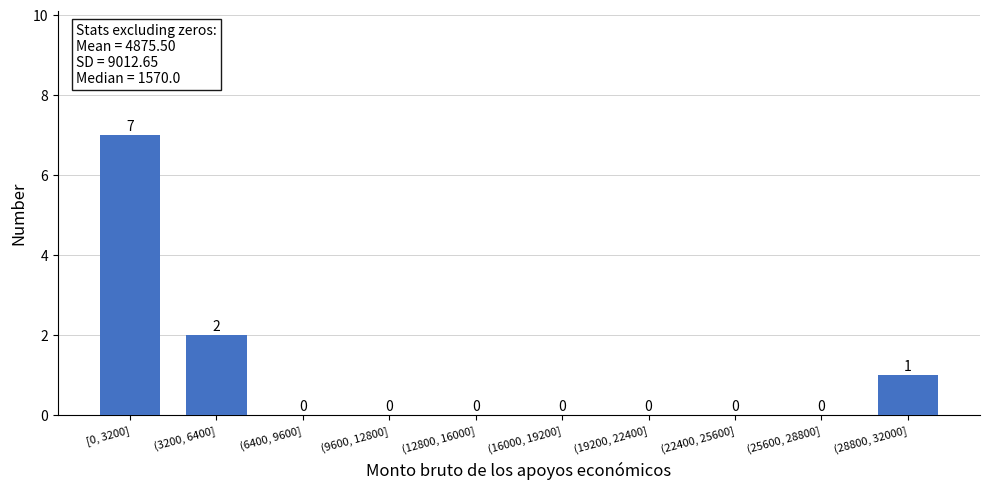

Reading right to left, what are all the values shown in this chart?

(28800, 32000]=1	(25600, 28800]=0	(22400, 25600]=0	(19200, 22400]=0	(16000, 19200]=0	(12800, 16000]=0	(9600, 12800]=0	(6400, 9600]=0	(3200, 6400]=2	[0, 3200]=7